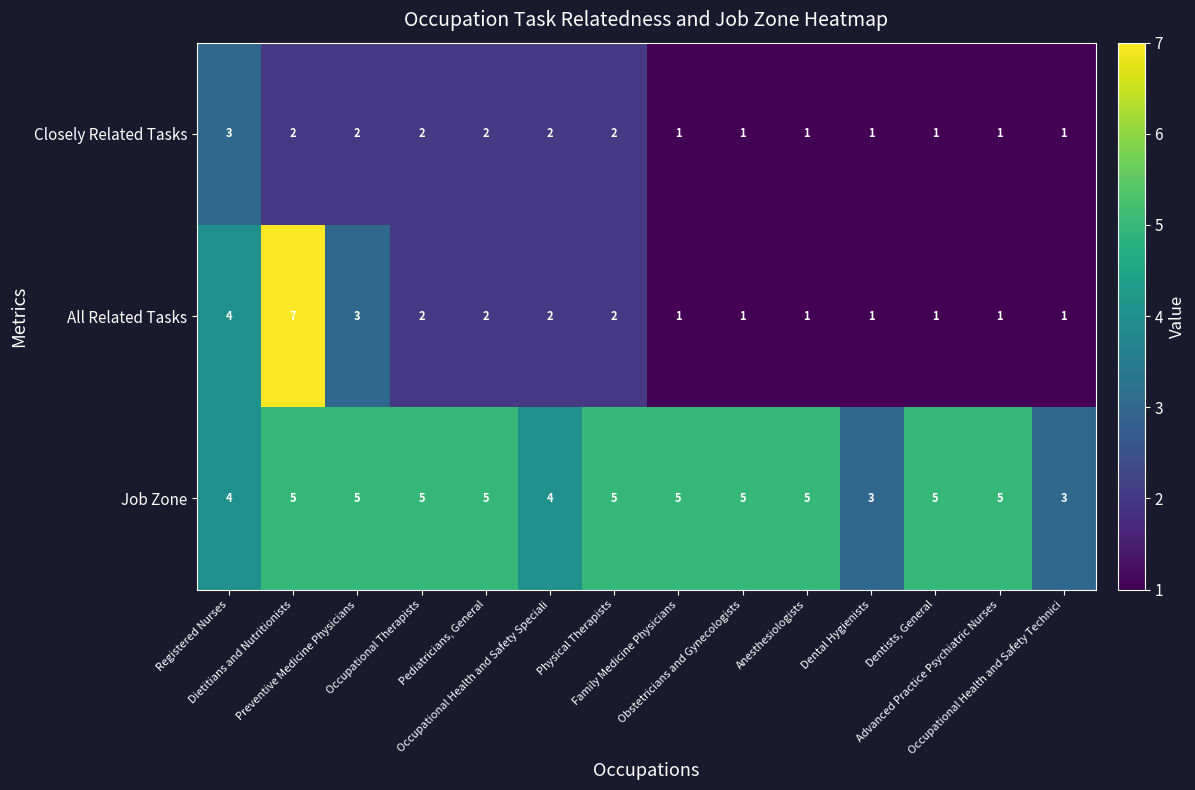

Which series has the largest total across all categories?

Job Zone